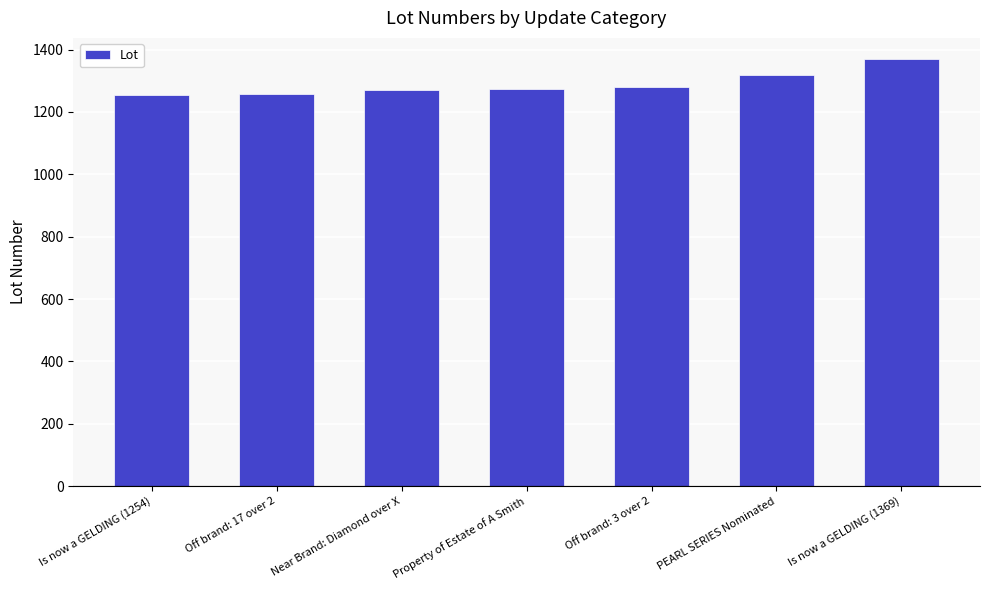

The value at Is now a GELDING (1254) is 1842. True or false?

False